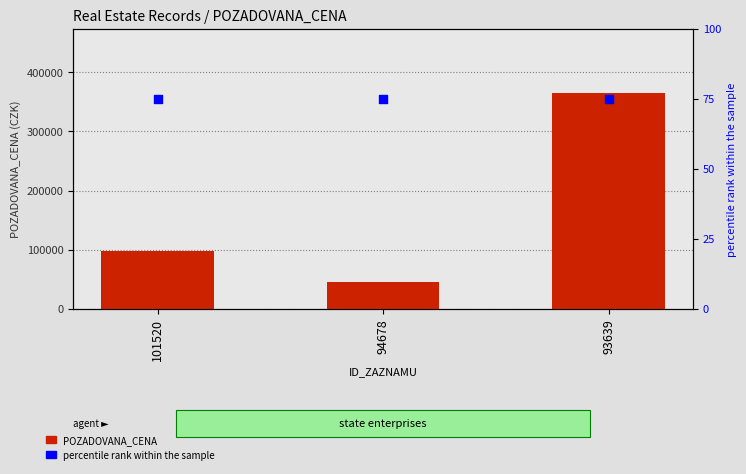

Which series has the largest Y range (max minus min)?

POZADOVANA_CENA